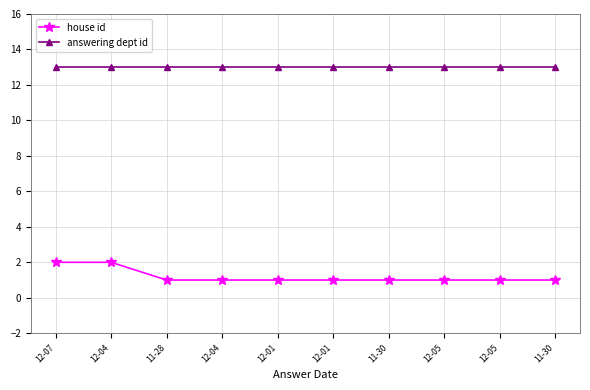

True or false: house id and answering dept id intersect in this chart.

False